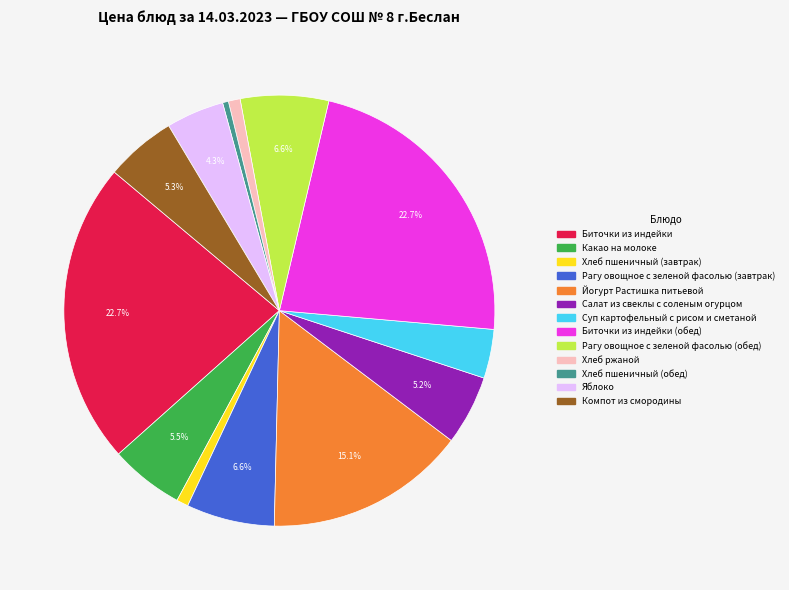

Is there a majority slice in this chart?

No